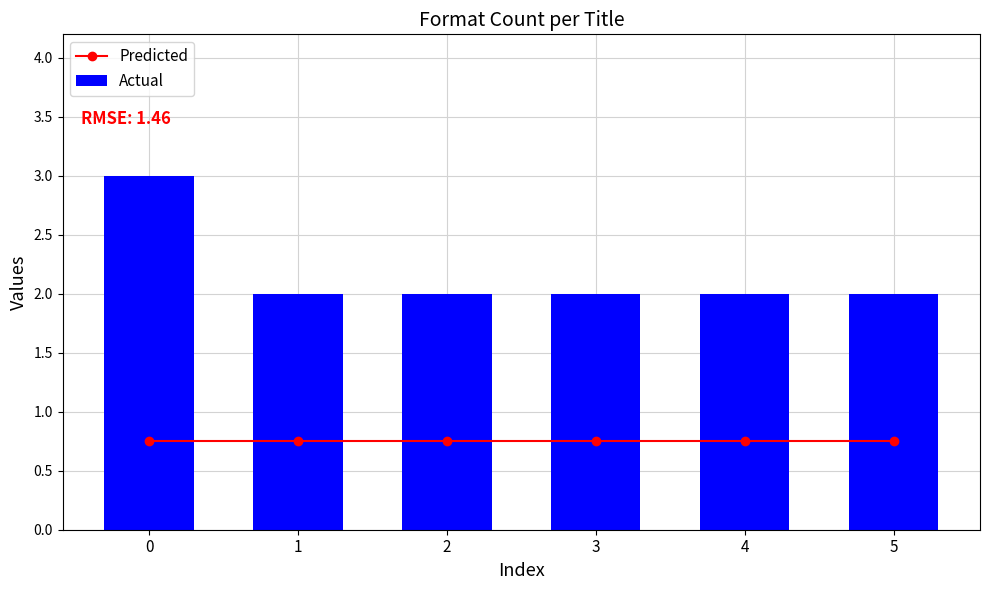

Which series has the largest range (max minus min)?

Actual